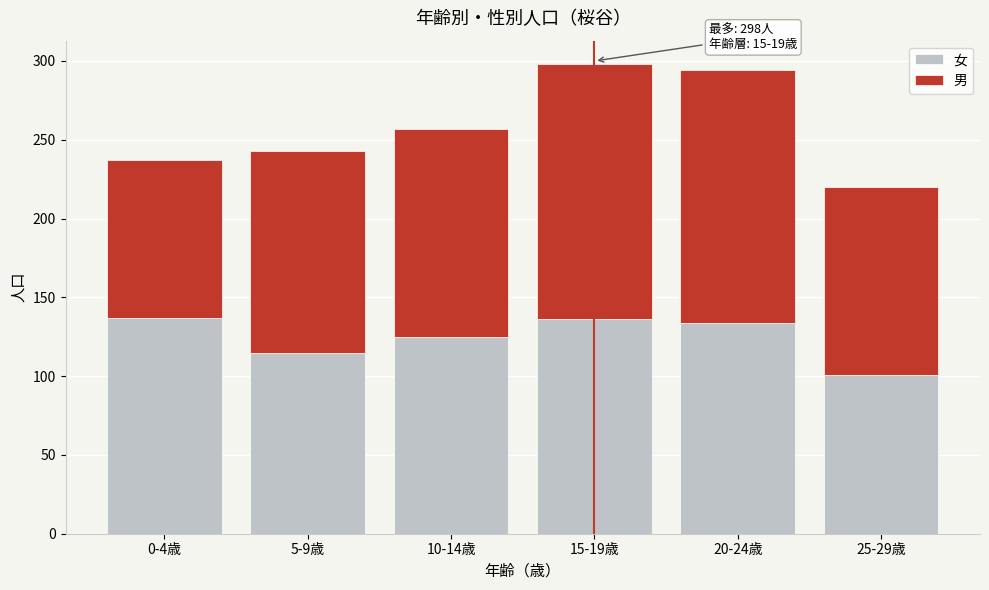

What is the minimum value for 女?

101